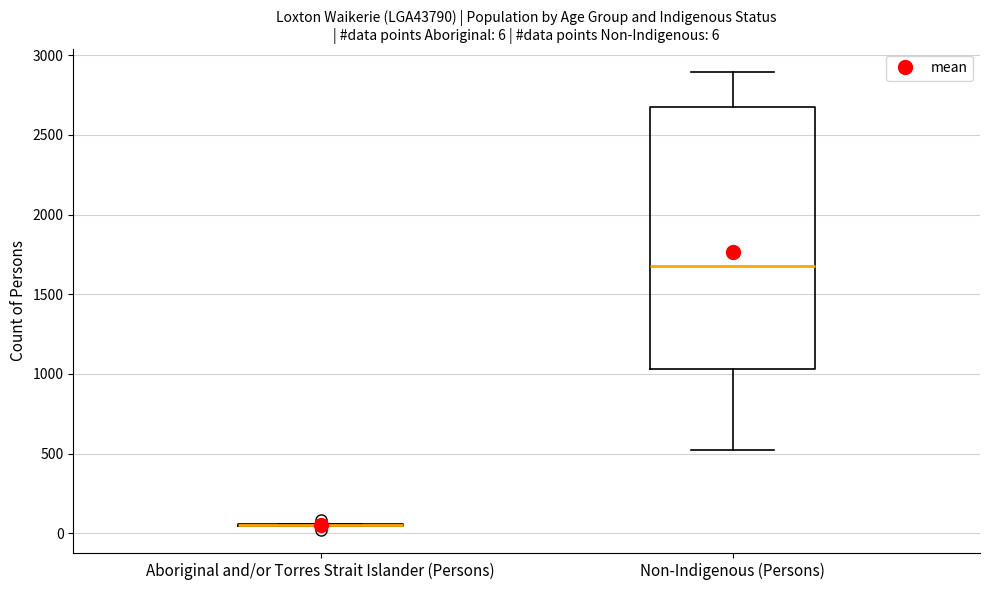

Comparing the boxes themselves (not the whiskers), which one is the tallest?

Non-Indigenous (Persons)